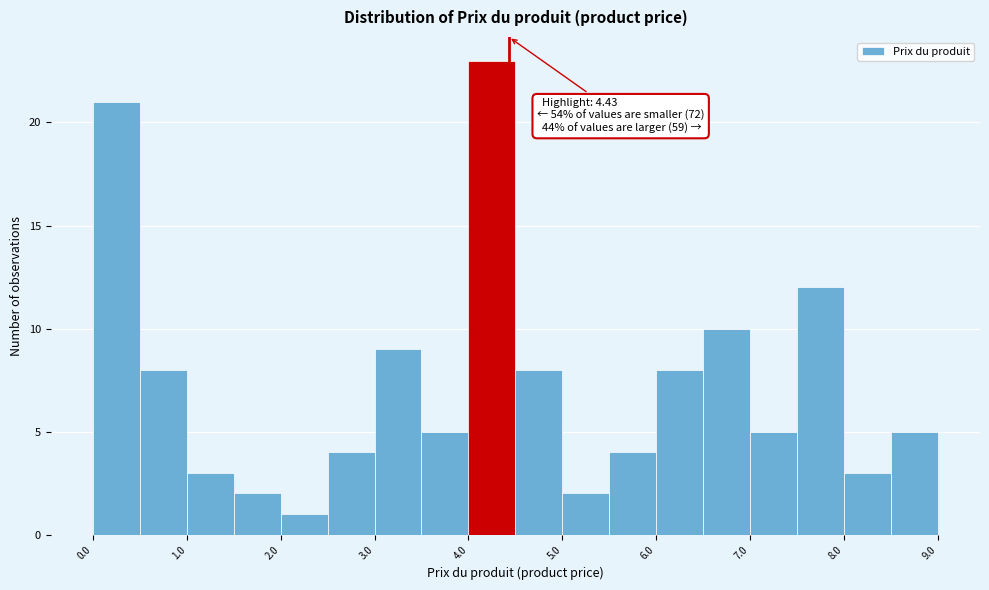

Which range on the x-axis has the tallest bar?

4.0 to 4.5